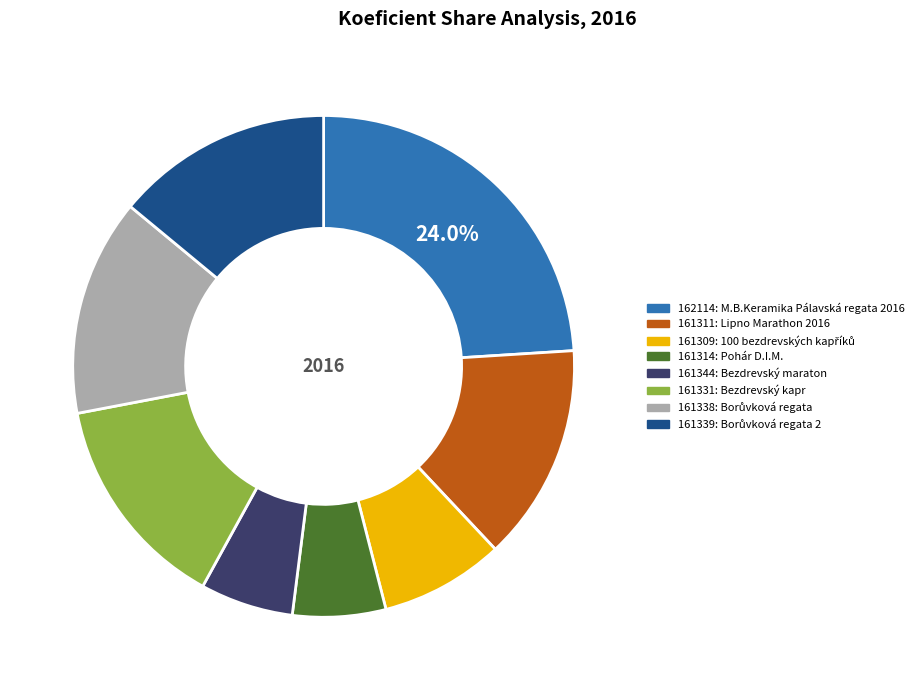

Is 161339 the majority of the pie?

No